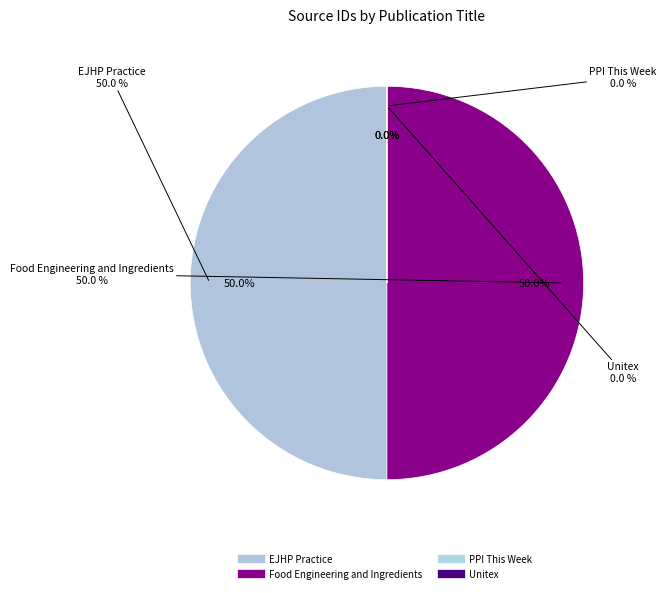

Rank the categories by value from lowest to highest.

PPI This Week, Unitex, Food Engineering and Ingredients, EJHP Practice